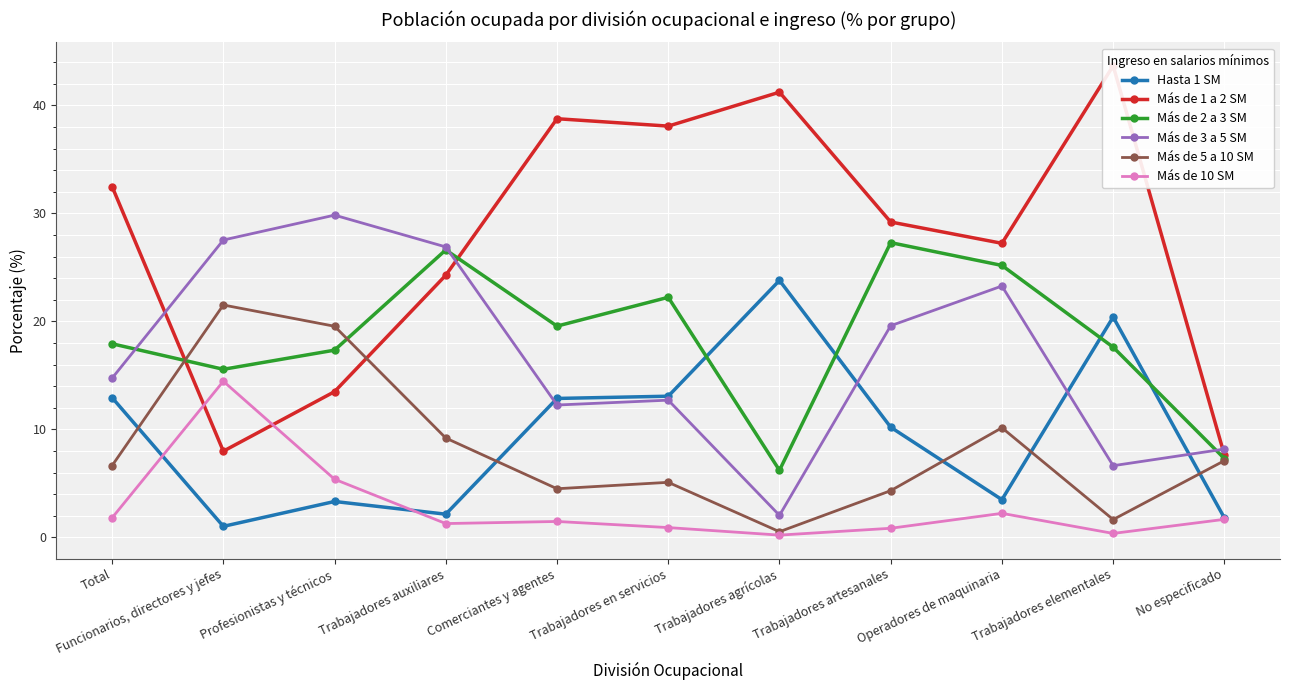

True or false: Más de 10 SM and Más de 3 a 5 SM cross at least once.

False